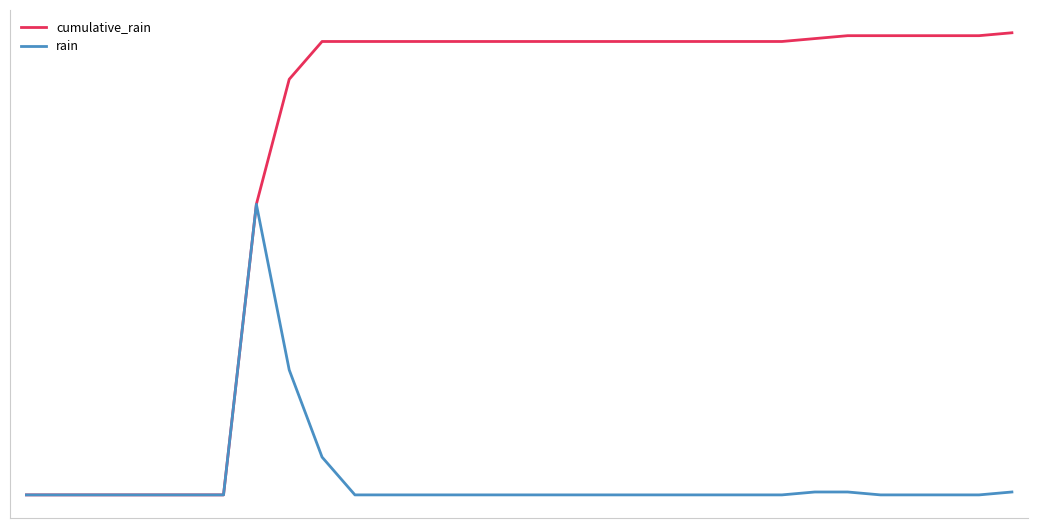

At how many categories does at least one series exceed 10?

24